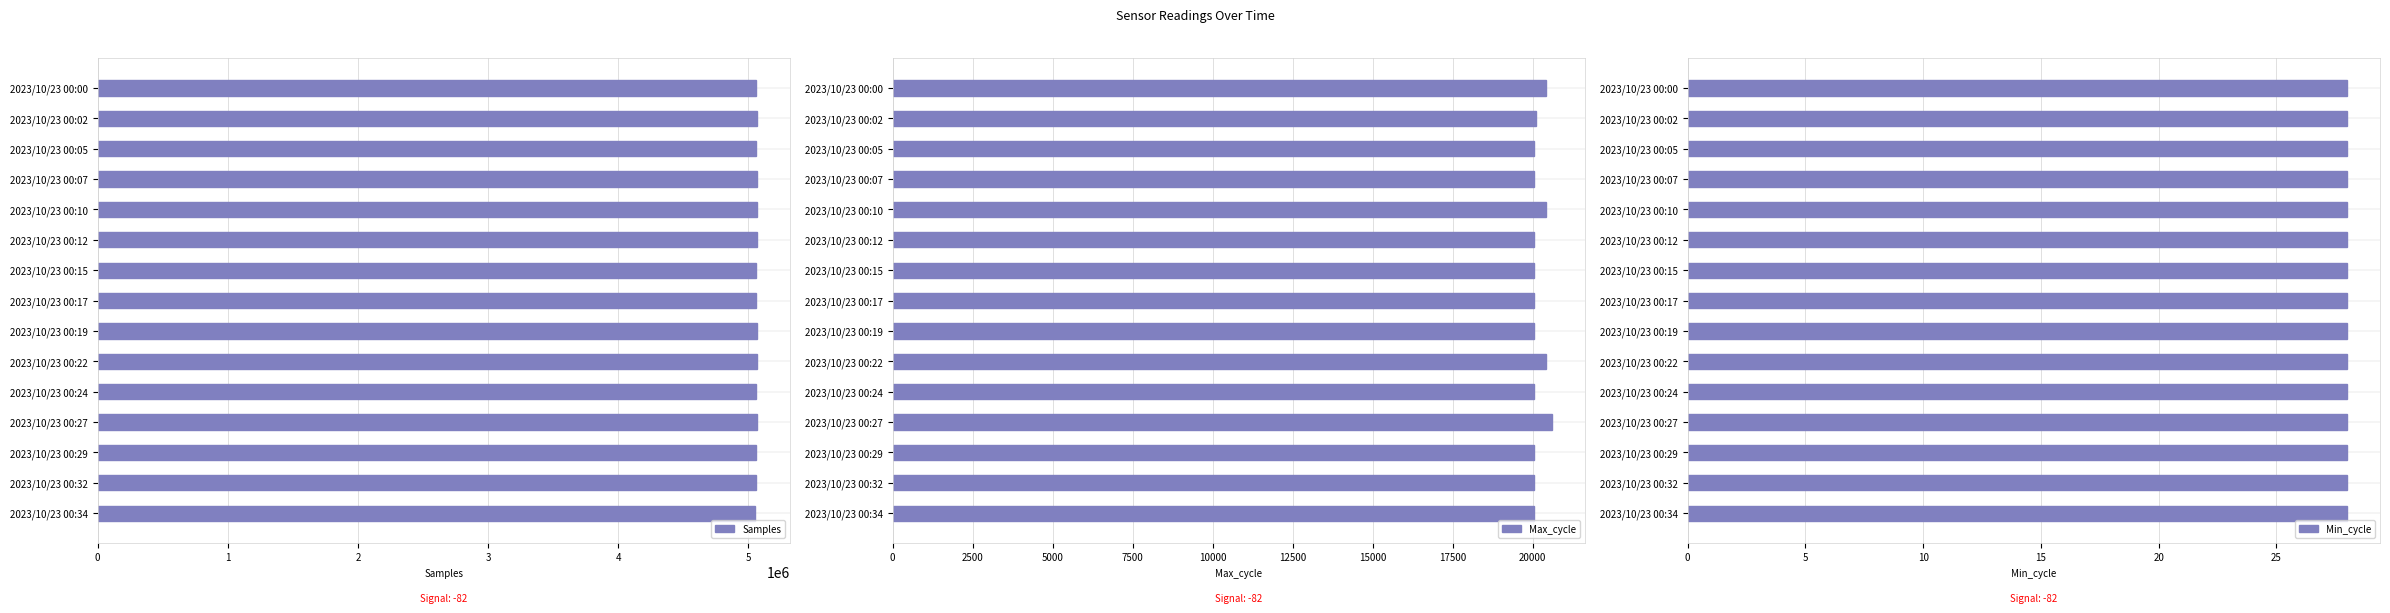

What is the value of the Samples bar at the 4th from the left?

5062561.0